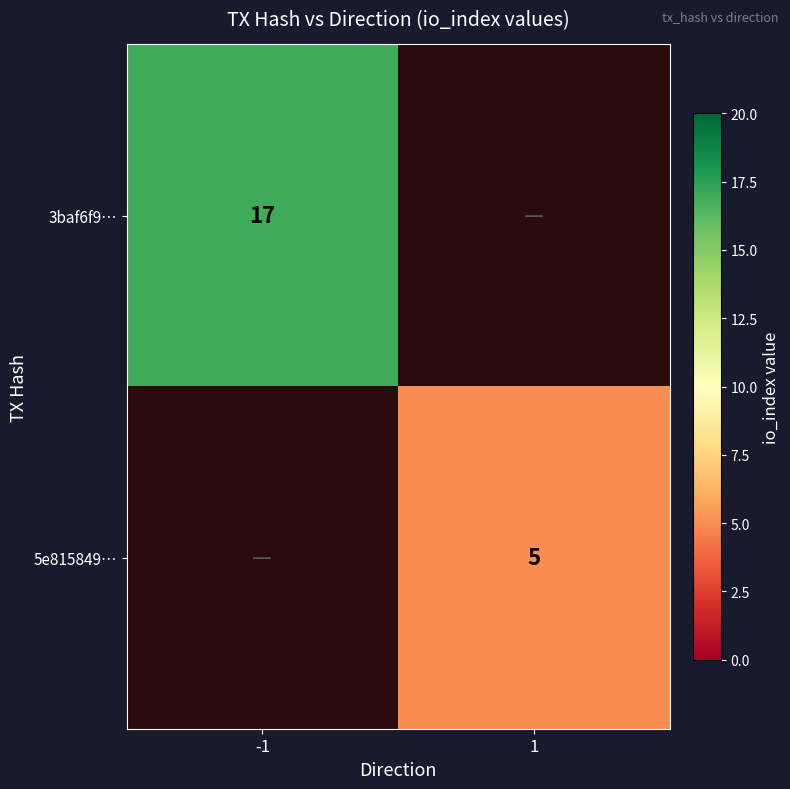

Is it true that 3baf6f9… equals 24.8 at -1?

False